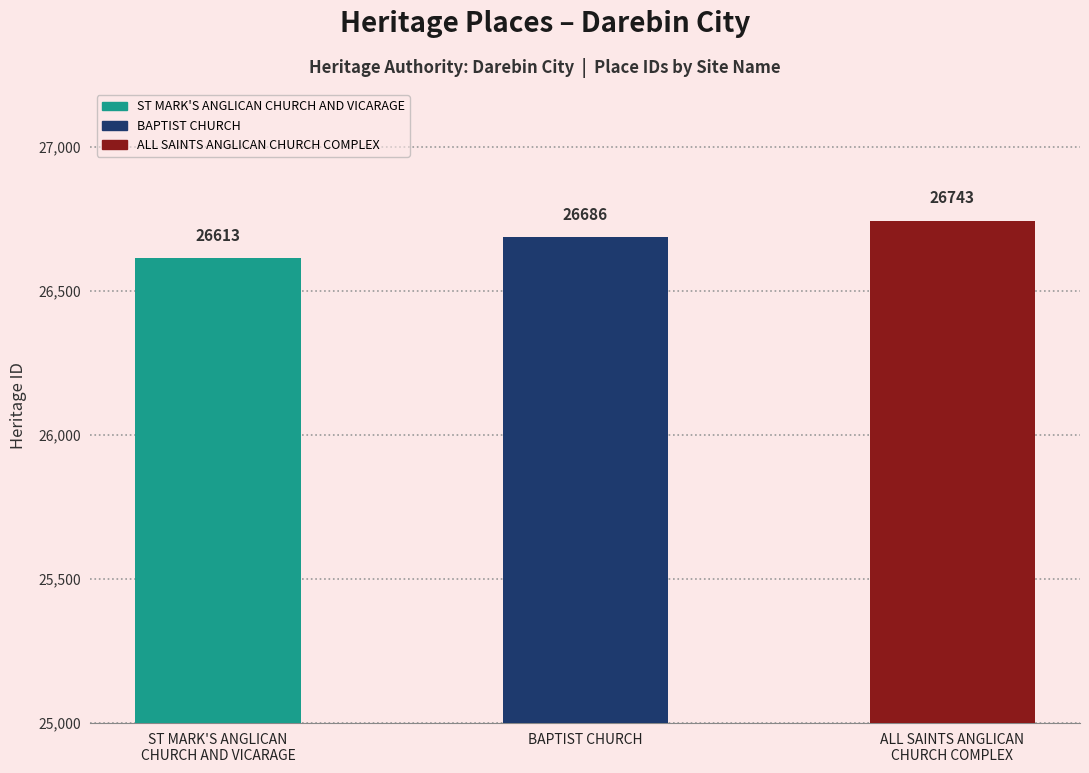

List the labels in order of value, largest first.

ALL SAINTS ANGLICAN
CHURCH COMPLEX, BAPTIST CHURCH, ST MARK'S ANGLICAN
CHURCH AND VICARAGE